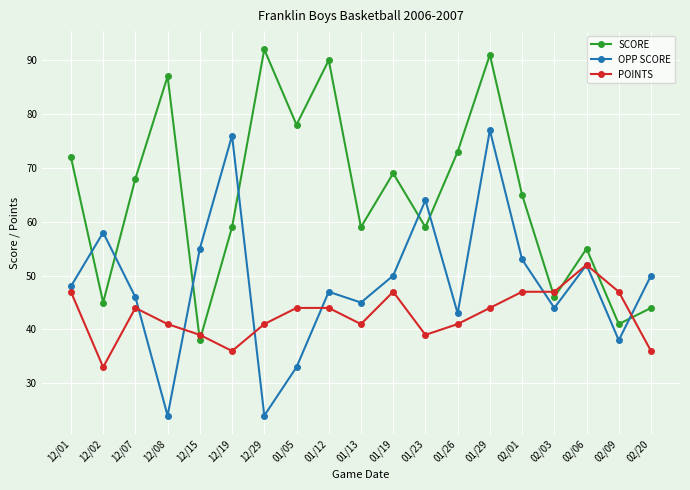

At 12/08, list the series in order from largest to smallest.

SCORE, POINTS, OPP SCORE